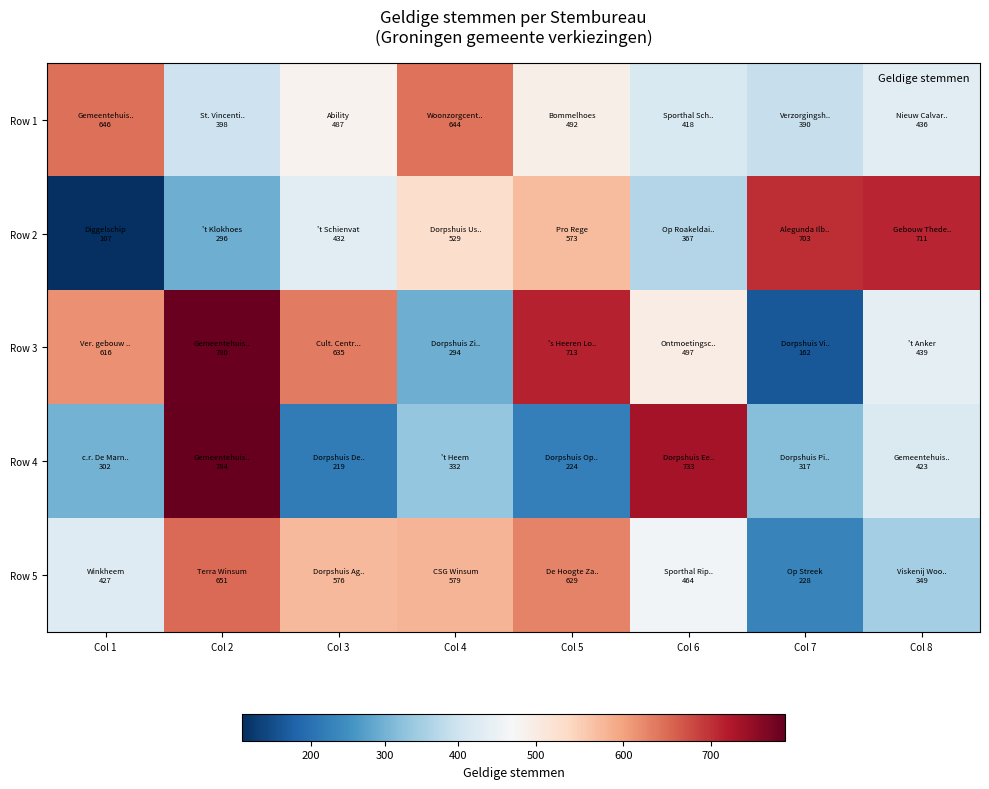

Rank the series at Col 1 from highest to lowest value.

Row 1, Row 3, Row 5, Row 4, Row 2